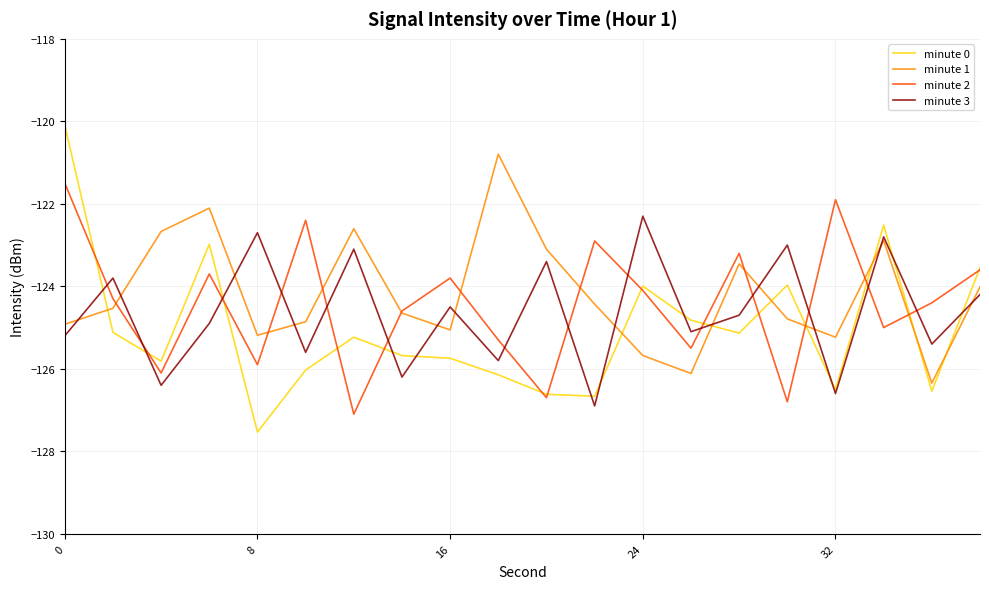

Which series has the largest range (max minus min)?

minute 0